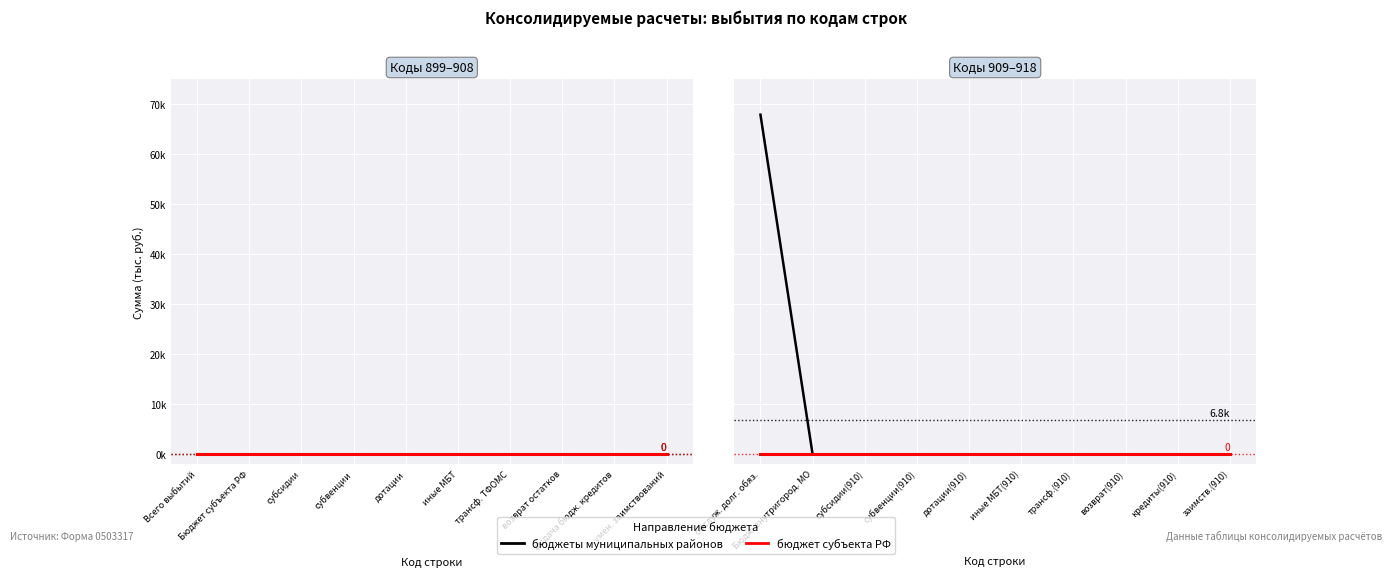

At which label does бюджеты муниципальных районов reach its minimum?

Бюдж. внутригород. МО